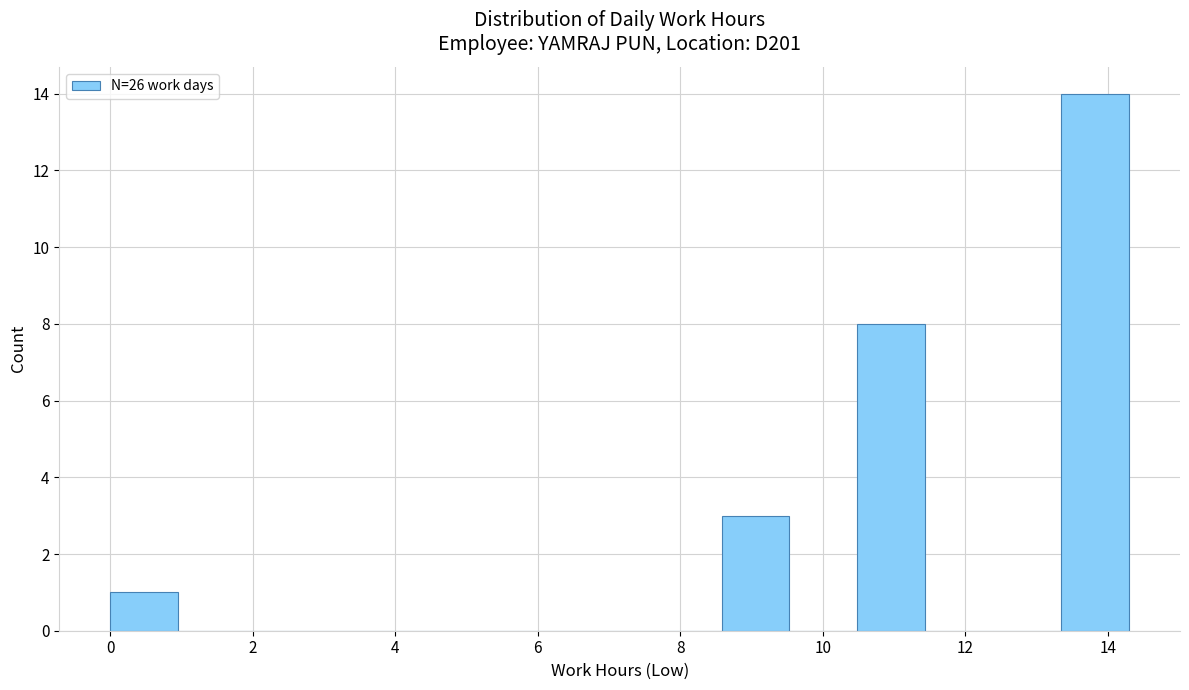

How tall is the bar that spans 10.4 to 11.4 on the x-axis? Neither the bar edges nor the heights are printed on the chart, so give them approximately, as read against the axes.

8